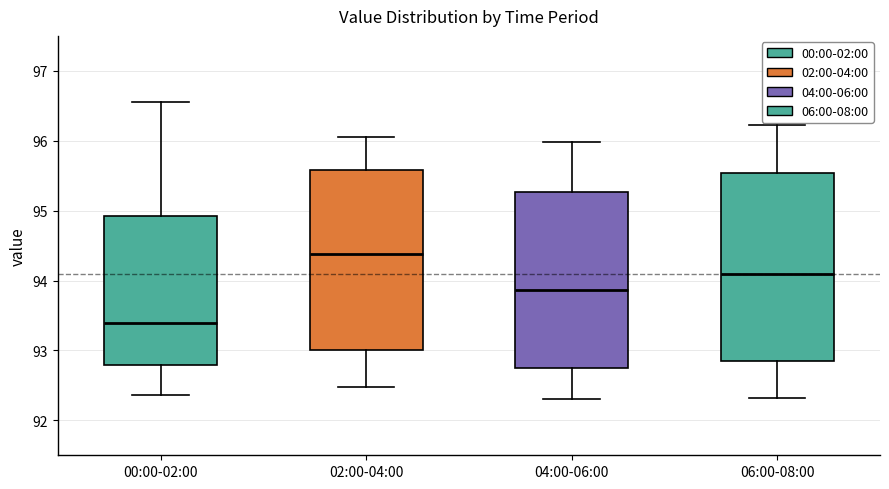

Where is the upper edge of the box for 04:00-06:00 on the y-axis? The values are not printed on the chart, so give them approximately, as read against the axis.

95.3